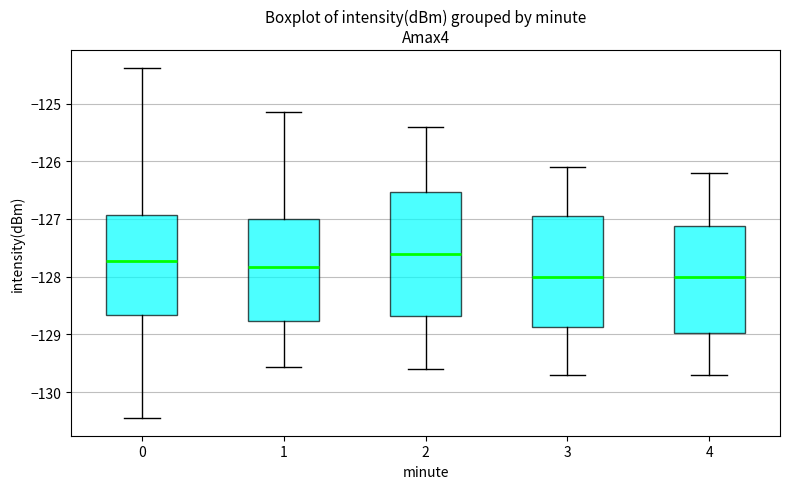

Reading left to right, read every box against the y-axis: the position of its median line, the range the box covers, and the ends of its whiskers. The values are not printed on the chart, so give them approximately, as read against the axis.

0: median -127.7, box -128.7 to -126.9, whiskers -130.5 to -124.4
1: median -127.8, box -128.8 to -127.0, whiskers -129.6 to -125.1
2: median -127.6, box -128.7 to -126.5, whiskers -129.6 to -125.4
3: median -128.0, box -128.9 to -126.9, whiskers -129.7 to -126.1
4: median -128.0, box -129.0 to -127.1, whiskers -129.7 to -126.2